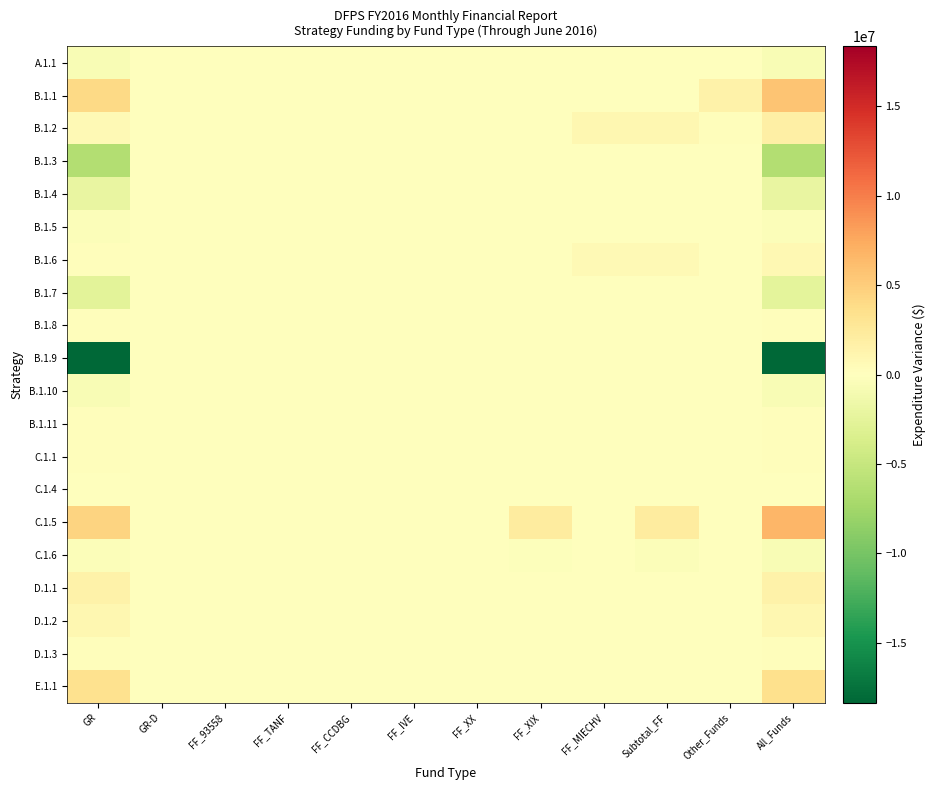

Reading left to right, list all the values displayed in this chart.

A.1.1: GR=-634568	GR-D=0	FF_93558=0	FF_TANF=0	FF_CCDBG=0	FF_IVE=0	FF_XX=0	FF_XIX=0	FF_MIECHV=0	Subtotal_FF=0	Other_Funds=0	All_Funds=-634568
B.1.1: GR=4086860	GR-D=0	FF_93558=0	FF_TANF=0	FF_CCDBG=0	FF_IVE=0	FF_XX=0	FF_XIX=0	FF_MIECHV=0	Subtotal_FF=0	Other_Funds=1530511	All_Funds=5617371
B.1.2: GR=714485	GR-D=0	FF_93558=0	FF_TANF=0	FF_CCDBG=0	FF_IVE=0	FF_XX=0	FF_XIX=0	FF_MIECHV=940425	Subtotal_FF=940425	Other_Funds=170827	All_Funds=1825737
B.1.3: GR=-6411398	GR-D=0	FF_93558=0	FF_TANF=0	FF_CCDBG=0	FF_IVE=0	FF_XX=0	FF_XIX=0	FF_MIECHV=0	Subtotal_FF=0	Other_Funds=0	All_Funds=-6411398
B.1.4: GR=-2009647	GR-D=0	FF_93558=0	FF_TANF=0	FF_CCDBG=0	FF_IVE=0	FF_XX=0	FF_XIX=0	FF_MIECHV=0	Subtotal_FF=0	Other_Funds=0	All_Funds=-2009647
B.1.5: GR=-382229	GR-D=0	FF_93558=0	FF_TANF=0	FF_CCDBG=0	FF_IVE=0	FF_XX=0	FF_XIX=0	FF_MIECHV=0	Subtotal_FF=0	Other_Funds=0	All_Funds=-382229
B.1.6: GR=157718	GR-D=0	FF_93558=0	FF_TANF=0	FF_CCDBG=0	FF_IVE=0	FF_XX=0	FF_XIX=0	FF_MIECHV=575817	Subtotal_FF=575817	Other_Funds=0	All_Funds=733535
B.1.7: GR=-2604253	GR-D=0	FF_93558=83662	FF_TANF=0	FF_CCDBG=0	FF_IVE=0	FF_XX=0	FF_XIX=0	FF_MIECHV=0	Subtotal_FF=83662	Other_Funds=0	All_Funds=-2520591
B.1.8: GR=193784	GR-D=0	FF_93558=0	FF_TANF=2081	FF_CCDBG=0	FF_IVE=0	FF_XX=0	FF_XIX=0	FF_MIECHV=0	Subtotal_FF=2081	Other_Funds=0	All_Funds=195865
B.1.9: GR=-18359738	GR-D=0	FF_93558=0	FF_TANF=0	FF_CCDBG=0	FF_IVE=0	FF_XX=0	FF_XIX=0	FF_MIECHV=0	Subtotal_FF=0	Other_Funds=0	All_Funds=-18359738
B.1.10: GR=-684839	GR-D=0	FF_93558=0	FF_TANF=0	FF_CCDBG=0	FF_IVE=0	FF_XX=0	FF_XIX=0	FF_MIECHV=0	Subtotal_FF=0	Other_Funds=0	All_Funds=-684839
B.1.11: GR=264946	GR-D=0	FF_93558=0	FF_TANF=0	FF_CCDBG=0	FF_IVE=0	FF_XX=0	FF_XIX=0	FF_MIECHV=0	Subtotal_FF=0	Other_Funds=0	All_Funds=264946
C.1.1: GR=194669	GR-D=0	FF_93558=0	FF_TANF=0	FF_CCDBG=0	FF_IVE=0	FF_XX=0	FF_XIX=0	FF_MIECHV=0	Subtotal_FF=0	Other_Funds=0	All_Funds=194669
C.1.4: GR=3082	GR-D=0	FF_93558=0	FF_TANF=0	FF_CCDBG=0	FF_IVE=0	FF_XX=0	FF_XIX=0	FF_MIECHV=1240	Subtotal_FF=1240	Other_Funds=0	All_Funds=4322
C.1.5: GR=4480428	GR-D=0	FF_93558=6009	FF_TANF=0	FF_CCDBG=0	FF_IVE=0	FF_XX=0	FF_XIX=2173793	FF_MIECHV=0	Subtotal_FF=2179802	Other_Funds=0	All_Funds=6660230
C.1.6: GR=-288668	GR-D=0	FF_93558=-76408	FF_TANF=0	FF_CCDBG=0	FF_IVE=0	FF_XX=0	FF_XIX=-272887	FF_MIECHV=0	Subtotal_FF=-349295	Other_Funds=0	All_Funds=-637963
D.1.1: GR=1531342	GR-D=0	FF_93558=0	FF_TANF=0	FF_CCDBG=0	FF_IVE=0	FF_XX=0	FF_XIX=0	FF_MIECHV=34977	Subtotal_FF=34977	Other_Funds=0	All_Funds=1566319
D.1.2: GR=903448	GR-D=0	FF_93558=0	FF_TANF=0	FF_CCDBG=0	FF_IVE=0	FF_XX=0	FF_XIX=0	FF_MIECHV=0	Subtotal_FF=0	Other_Funds=0	All_Funds=903448
D.1.3: GR=237978	GR-D=0	FF_93558=0	FF_TANF=0	FF_CCDBG=0	FF_IVE=0	FF_XX=0	FF_XIX=0	FF_MIECHV=0	Subtotal_FF=0	Other_Funds=0	All_Funds=237978
E.1.1: GR=3318284	GR-D=0	FF_93558=45610	FF_TANF=0	FF_CCDBG=0	FF_IVE=0	FF_XX=0	FF_XIX=0	FF_MIECHV=0	Subtotal_FF=45610	Other_Funds=81642	All_Funds=3445536